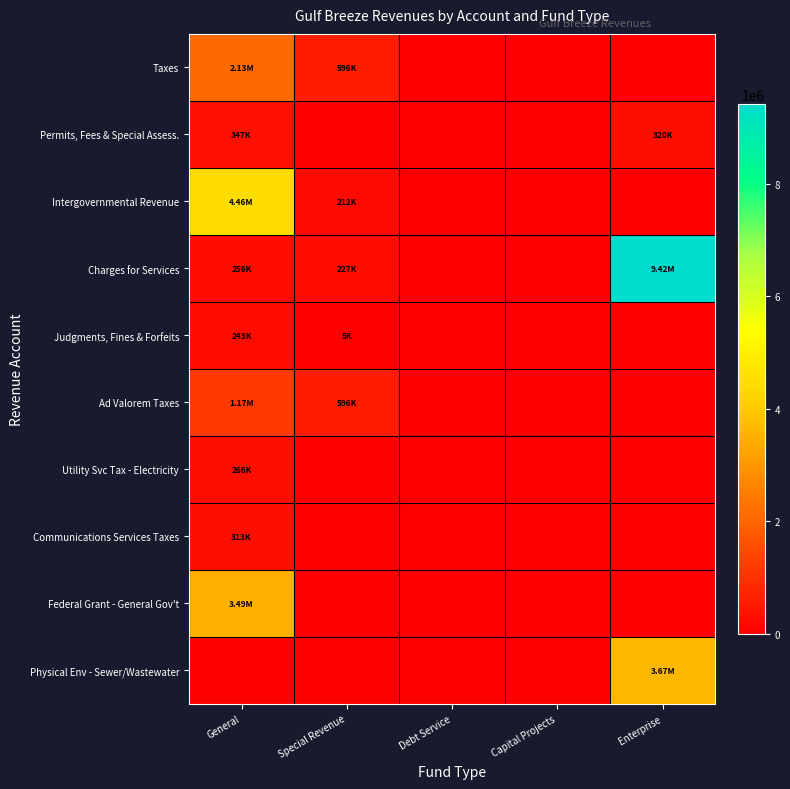

How many data points does each series have?

5